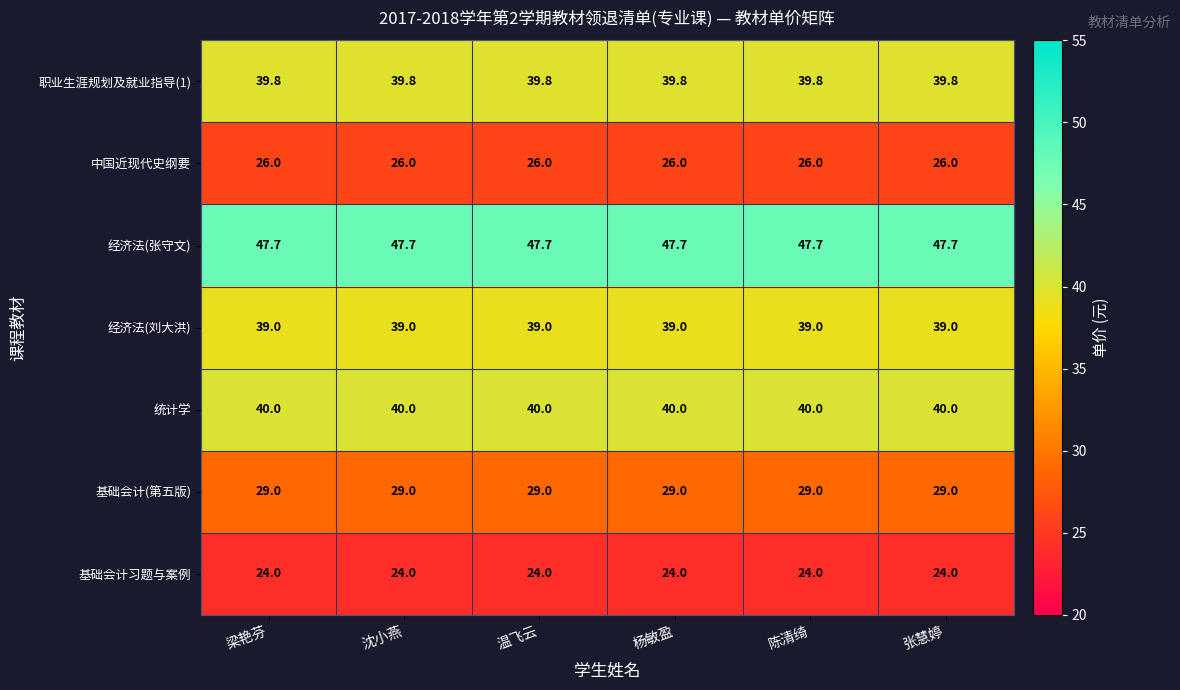

At how many categories does at least one series exceed 38?

6